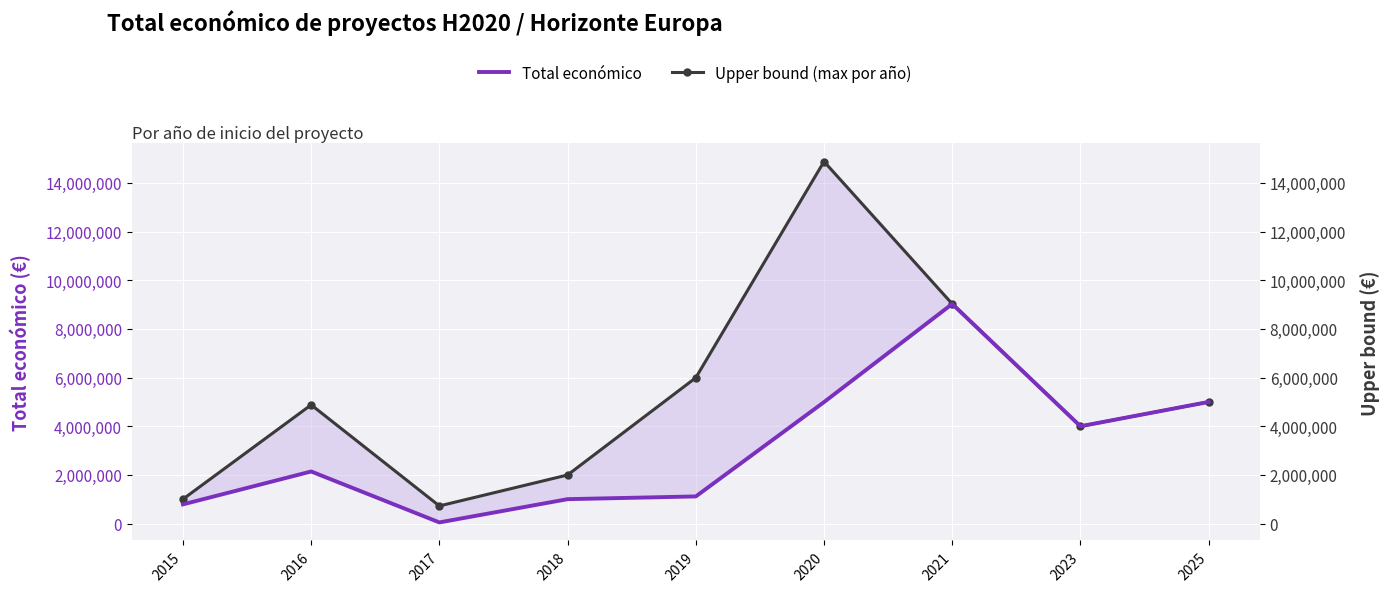

Which category has the highest value in the Upper bound (max por año) series?

2020